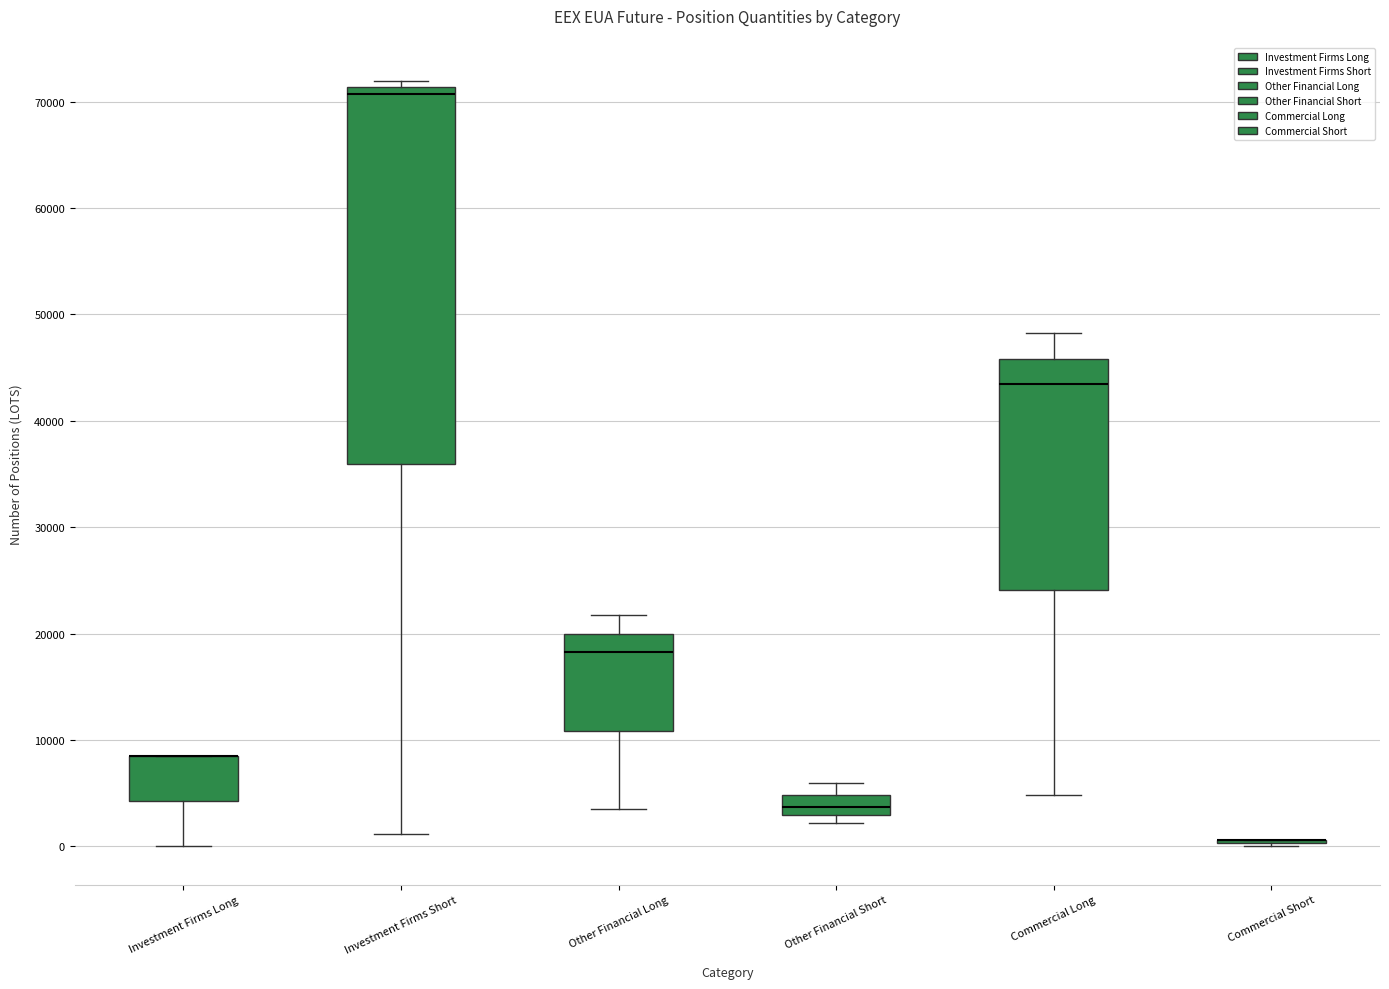

Reading left to right, transcribe this box plot: for each box, give where its median line is, the range the box spans, and where its two whiskers end, as read against the y-axis. The values are not printed on the chart, so give them approximately, as read against the axis.

Investment Firms Long: median 8000 (drawn on the box's upper edge), box 4000 to 8000, whiskers 0 to 8000
Investment Firms Short: median 71000 (just below the box's upper edge), box 36000 to 71000, whiskers 1000 to 72000
Other Financial Long: median 18000, box 11000 to 20000, whiskers 4000 to 22000
Other Financial Short: median 4000, box 3000 to 5000, whiskers 2000 to 6000
Commercial Long: median 43000, box 24000 to 46000, whiskers 5000 to 48000
Commercial Short: box collapsed to a line at 1000, whiskers 0 to 1000